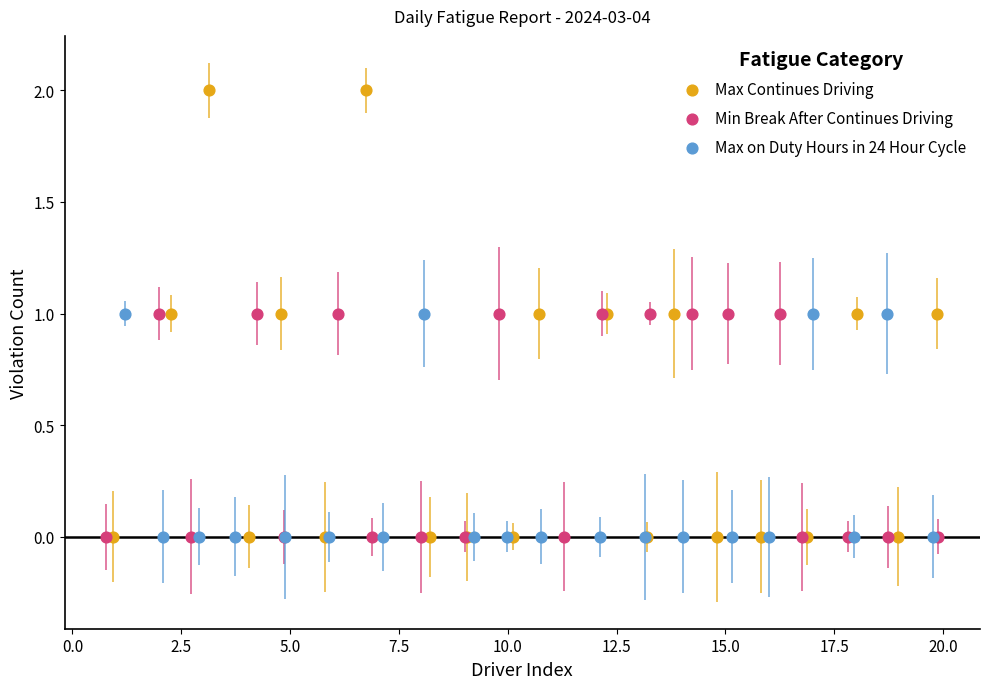

Which series reaches the maximum Y coordinate?

Max Continues Driving